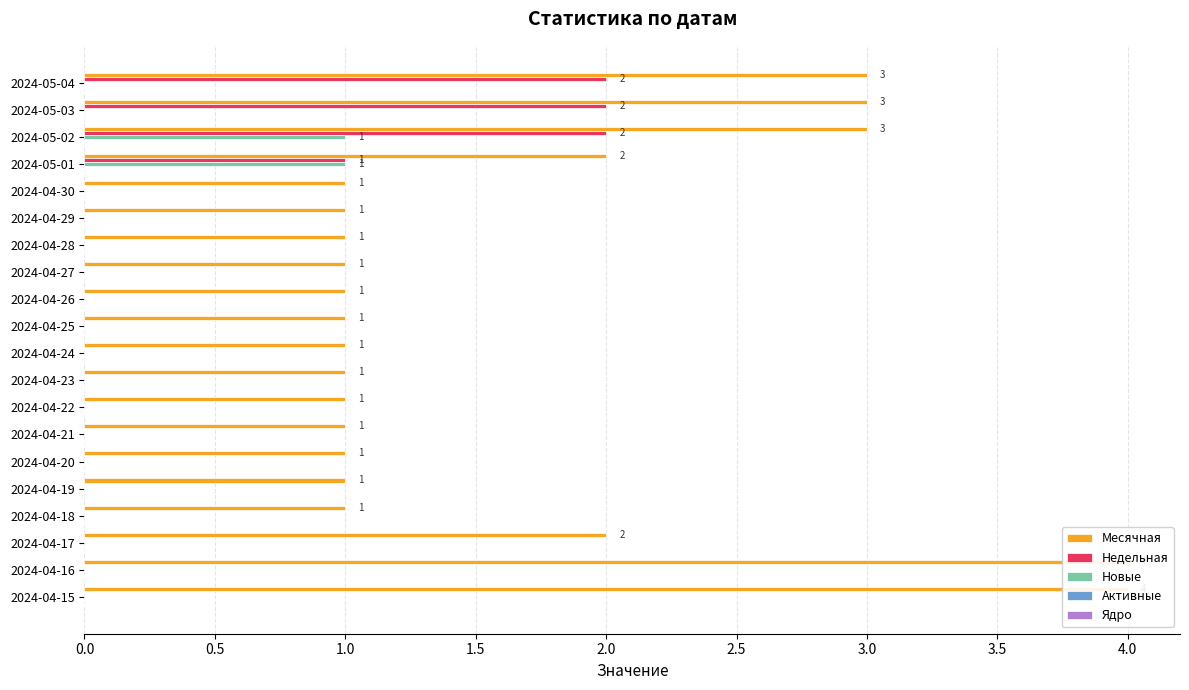

Does the chart contain any negative values?

No